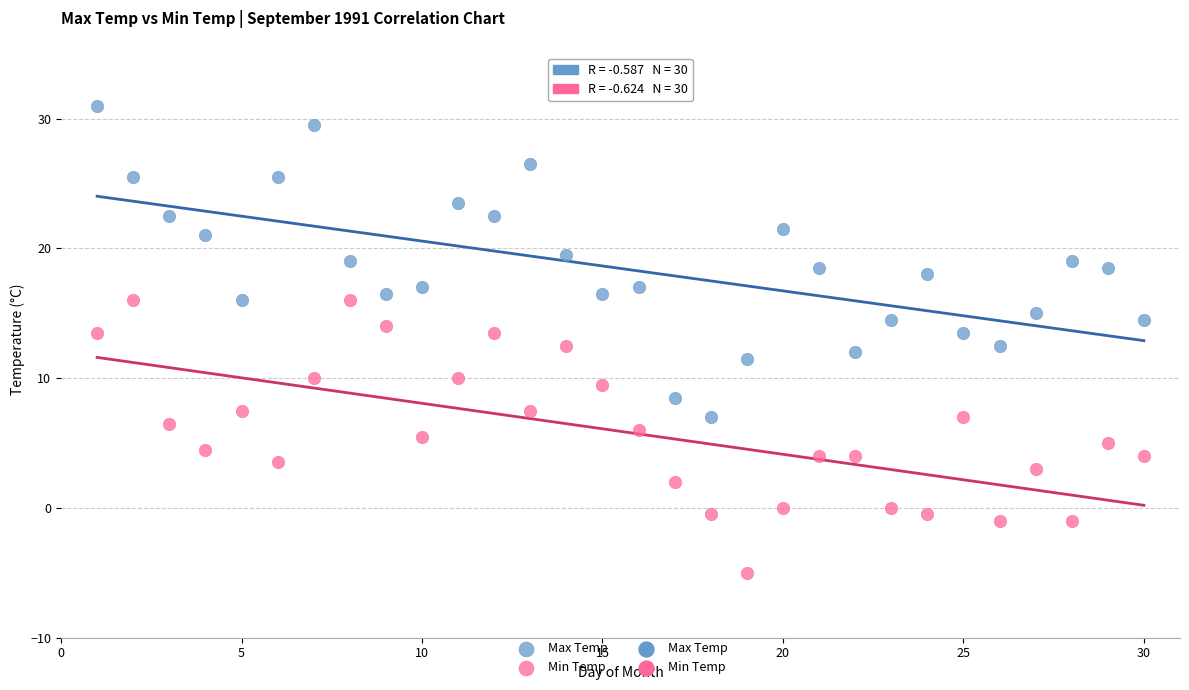

Across all data points, what is the range of X values (max minus min)?

29.0